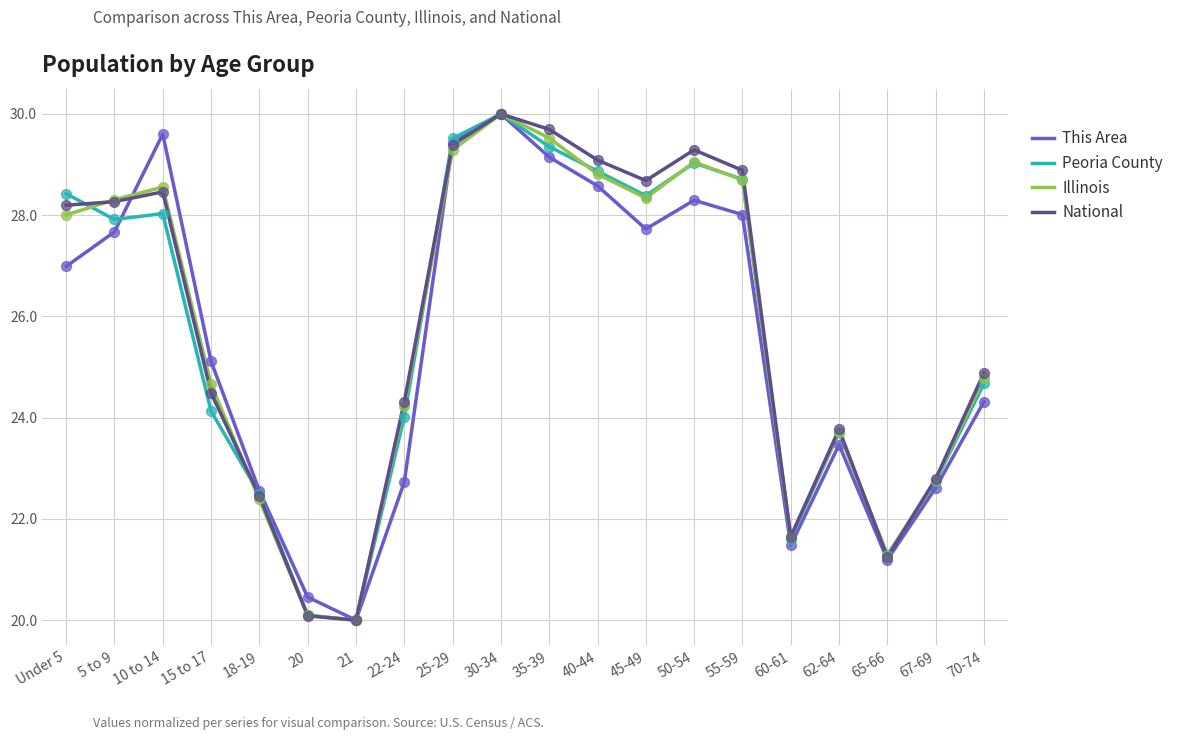

What is the total value across all series at Under 5?

111.6